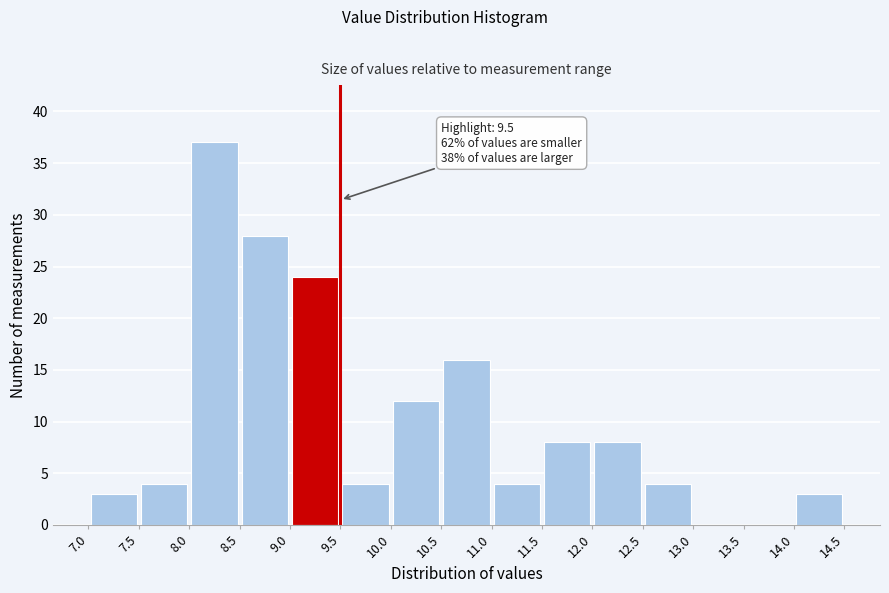

Over which range of the x-axis is the bar tallest?

8.0 to 8.5